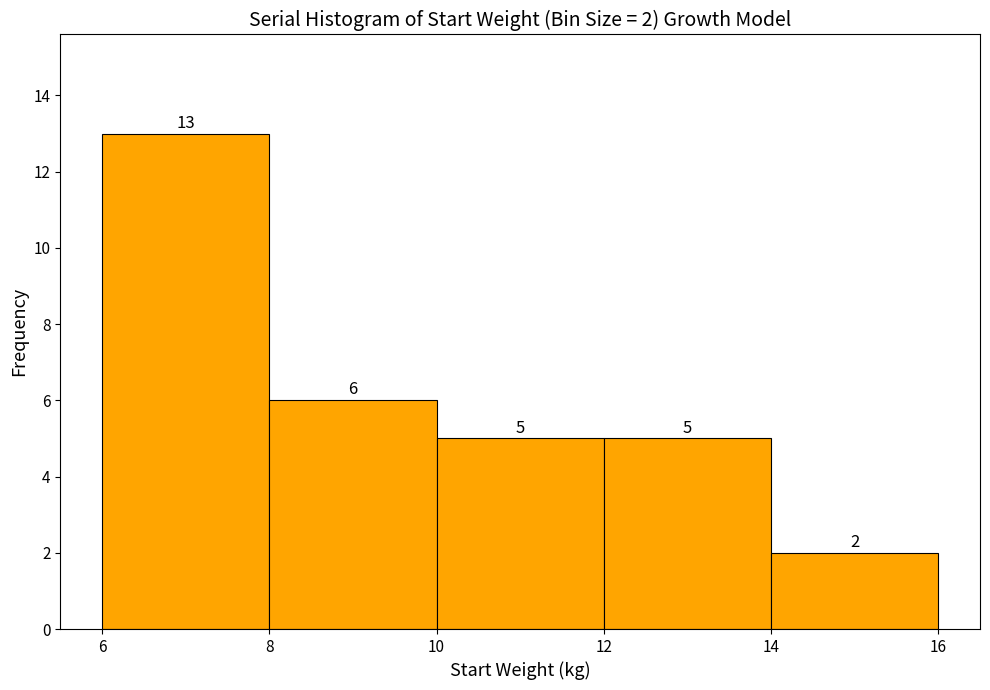

Which range on the x-axis has the tallest bar?

6 to 8